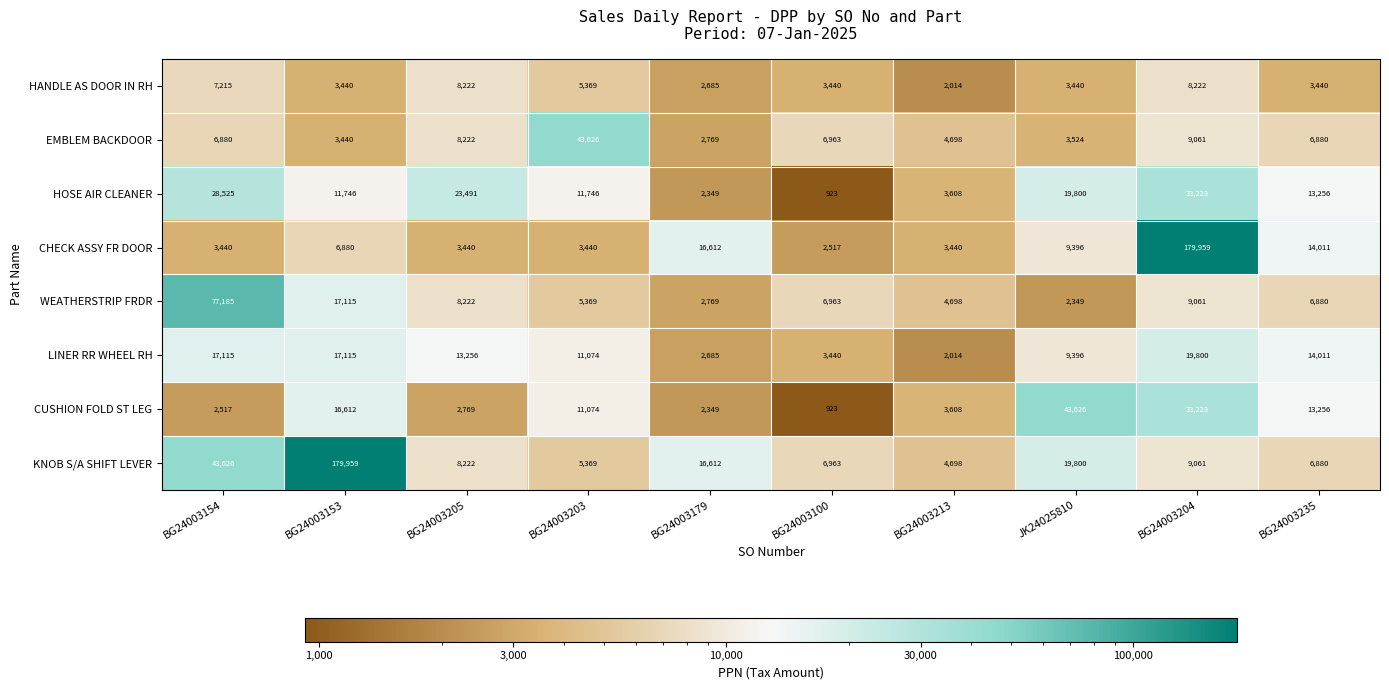

Is the value of EMBLEM BACKDOOR at BG24003204 greater than the value of HOSE AIR CLEANER at BG24003154?

No